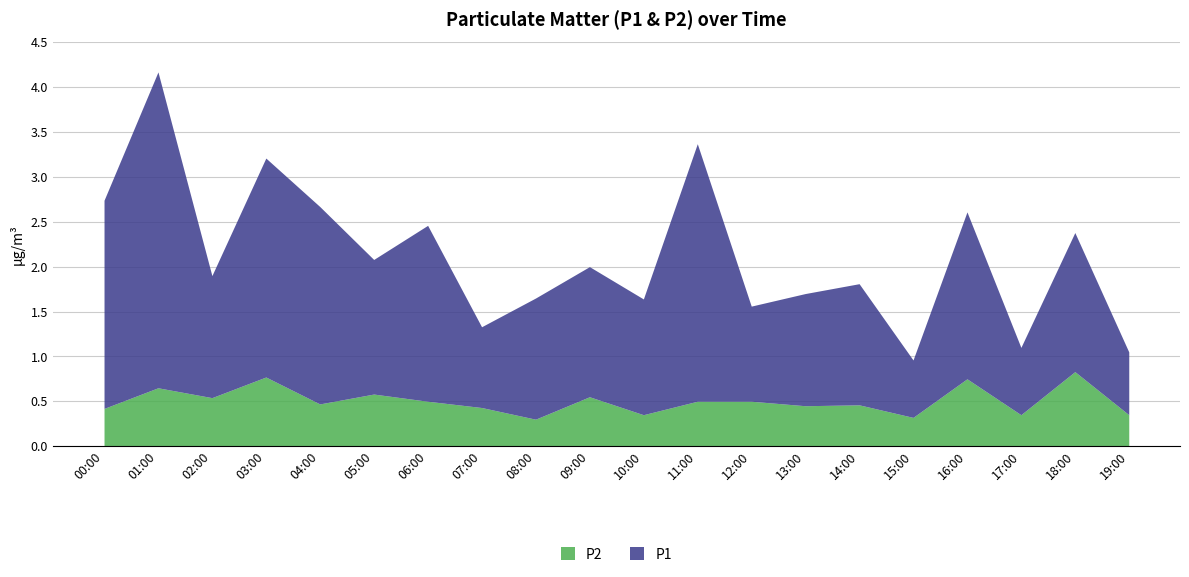

Which series has the largest range (max minus min)?

P1